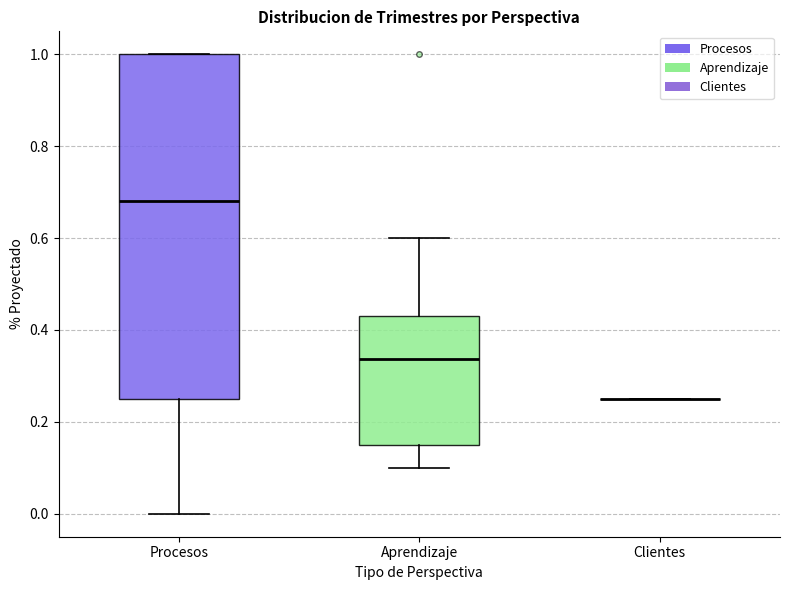

Reading left to right, transcribe this box plot: for each box, give where its median line is, the range the box spans, and where its two whiskers end, as read against the y-axis. The values are not printed on the chart, so give them approximately, as read against the axis.

Procesos: median 0.68, box 0.26 to 1.00, whiskers 0.00 to 1.00
Aprendizaje: median 0.34, box 0.16 to 0.44, whiskers 0.10 to 0.60
Clientes: box collapsed to a line at 0.26, whiskers 0.26 to 0.26